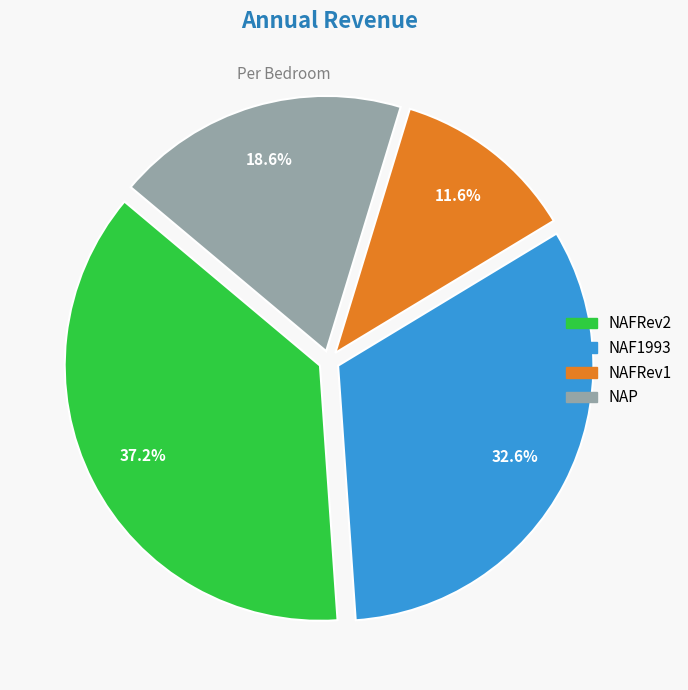

Is there any slice that represents more than half of the pie?

No